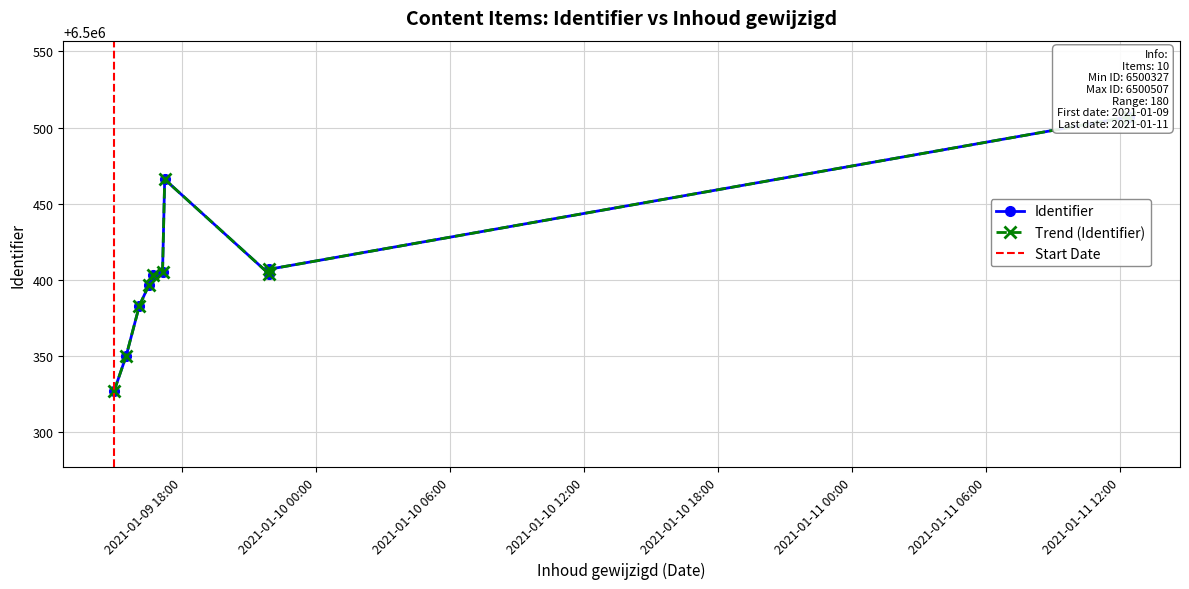

How many points are lower than both their immediate neighbors (excluding endpoints)?

1